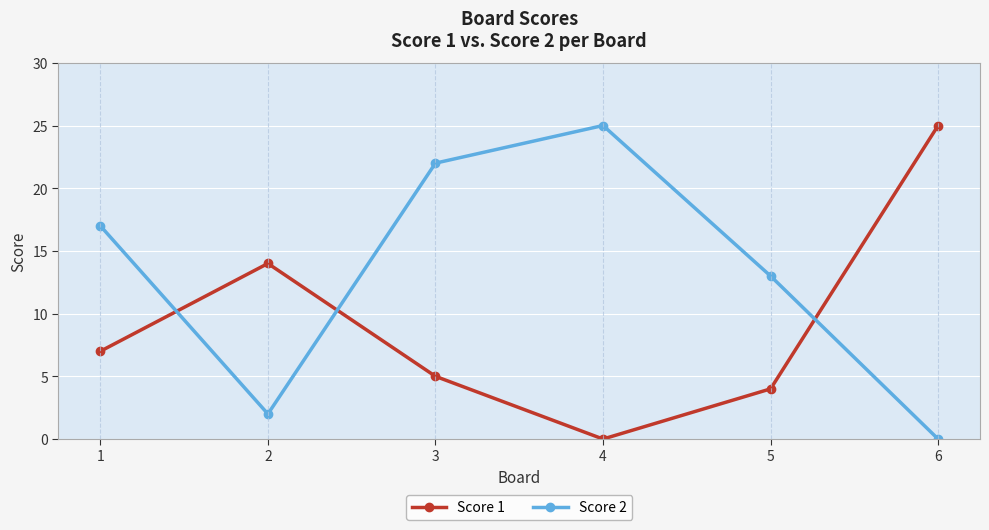

True or false: Score 2 has more than 0 interior local peaks.

True